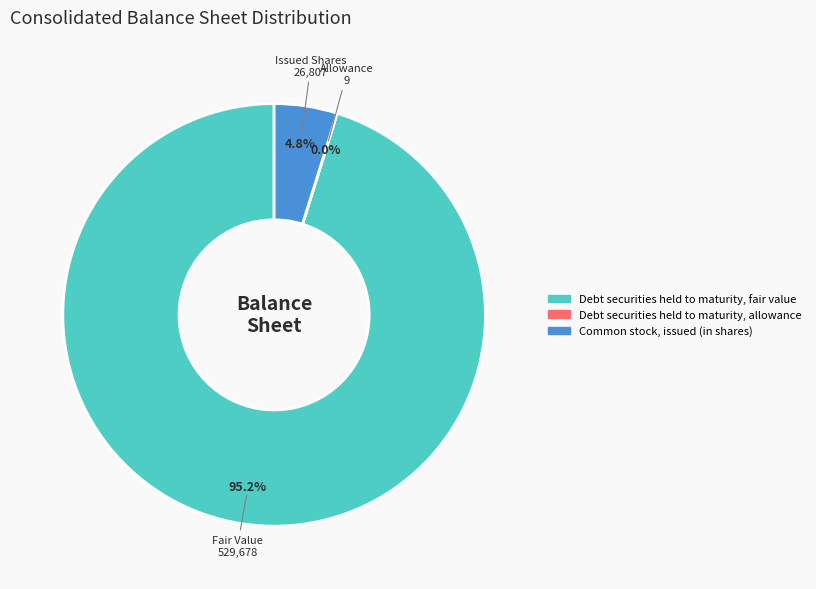

Which slice represents more than half of the pie?

Debt securities held to maturity, fair value